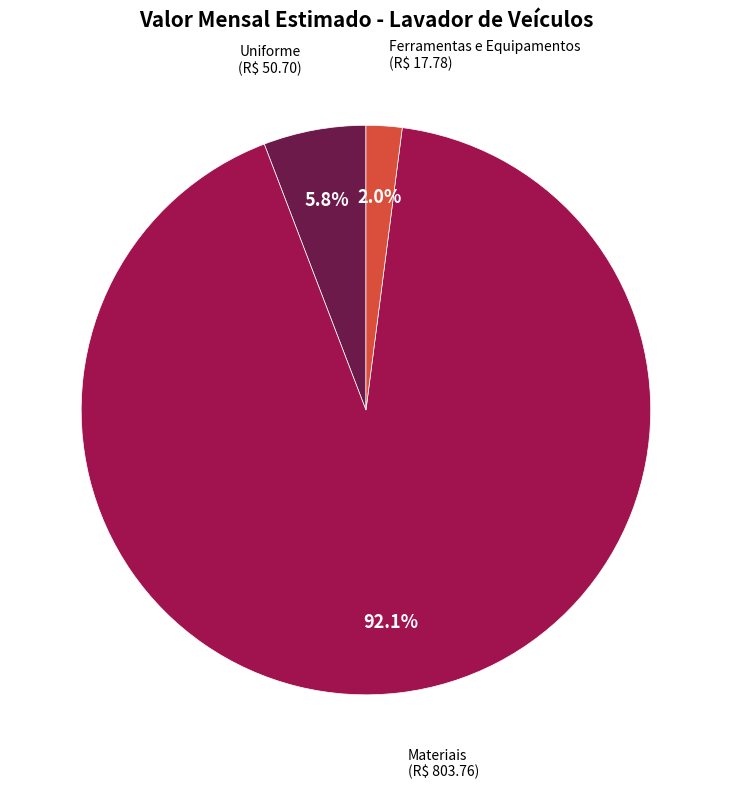

What is the largest slice in the pie chart?

Materiais